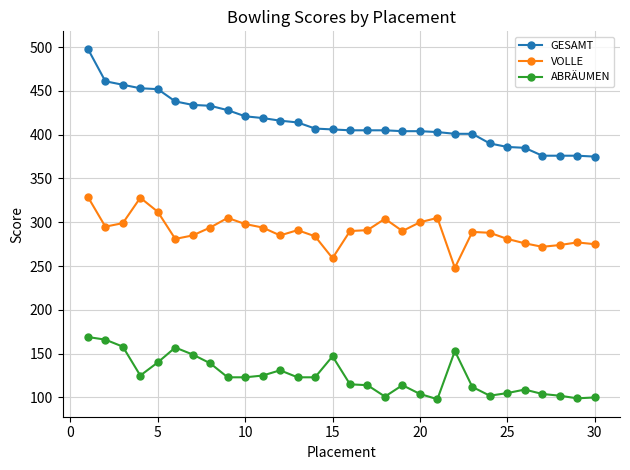

What is the value of the ABRÄUMEN point at the 4th from the left?

125